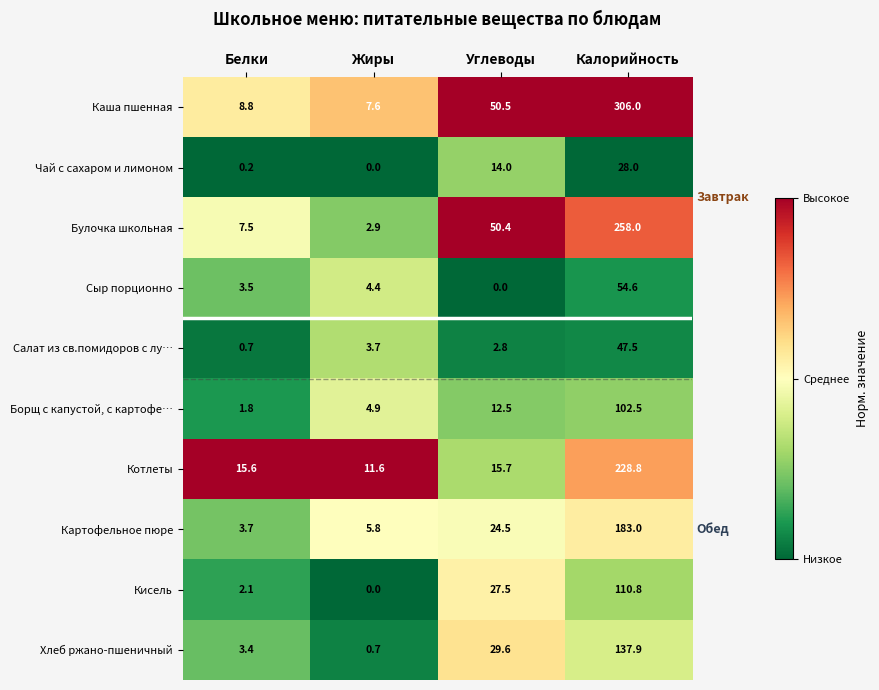

At which label is Каша пшенная closest to 156?

Углеводы